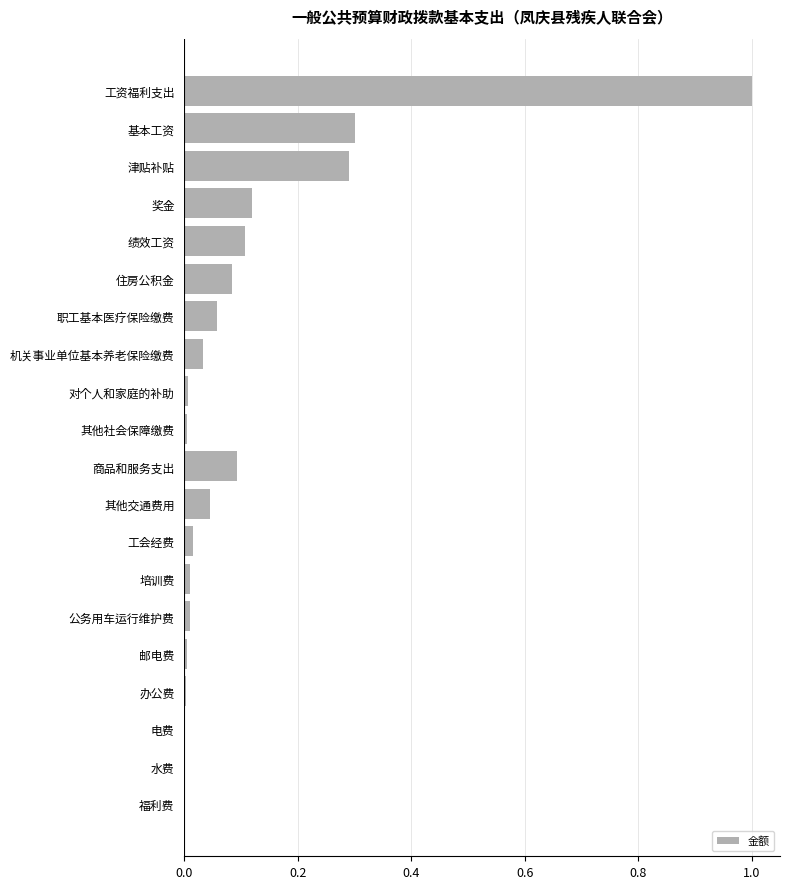

What is the sum of all values?

2.2